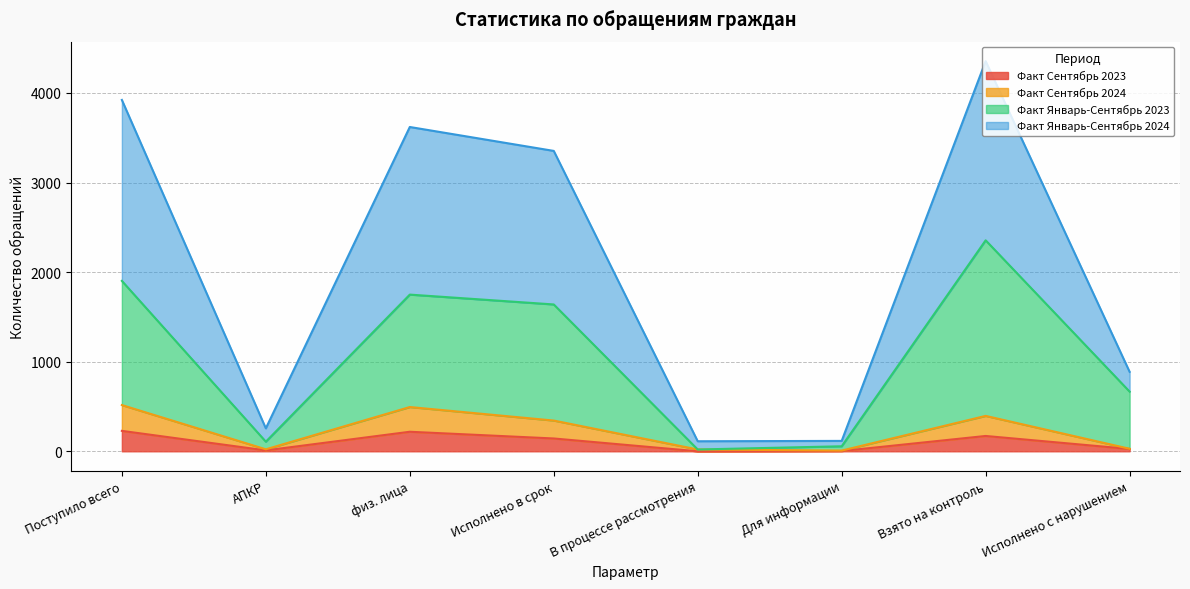

At which category is the sum across all series the highest?

Взято на контроль